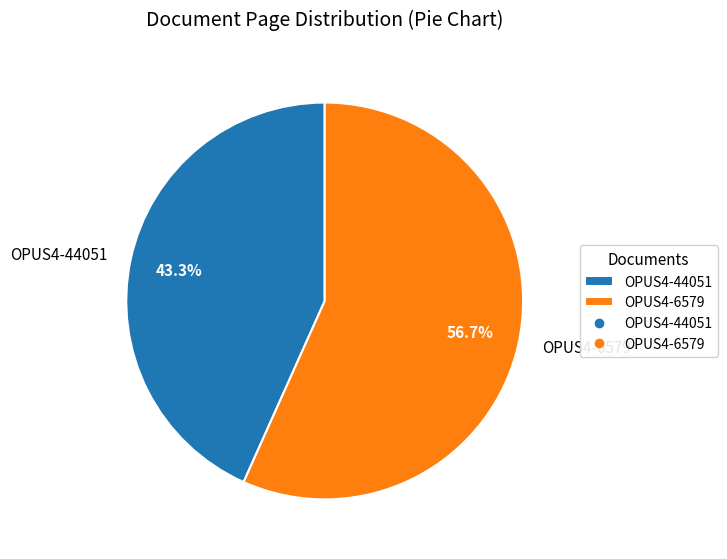

Which category accounts for the majority?

OPUS4-6579